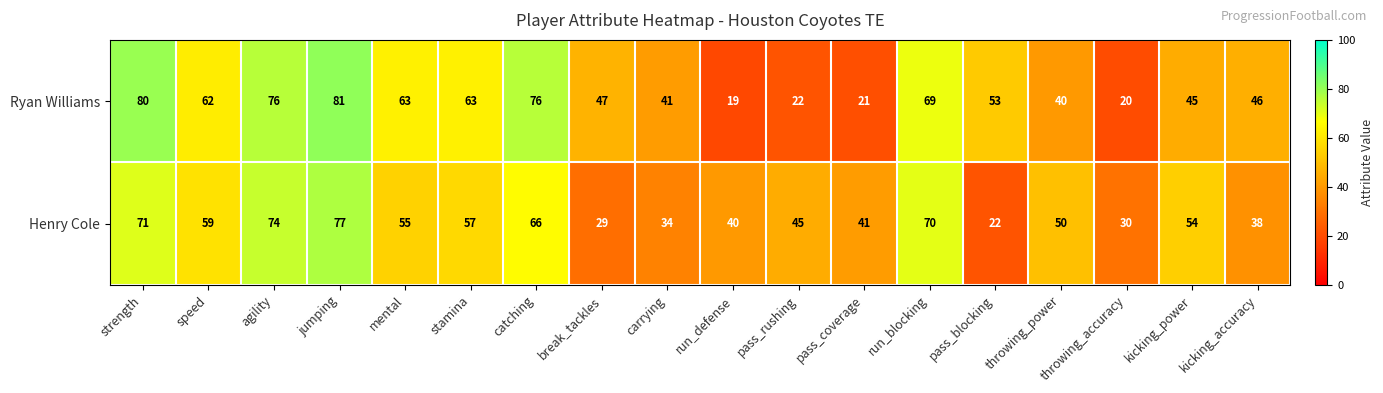

What is the sum of all Henry Cole values?

912